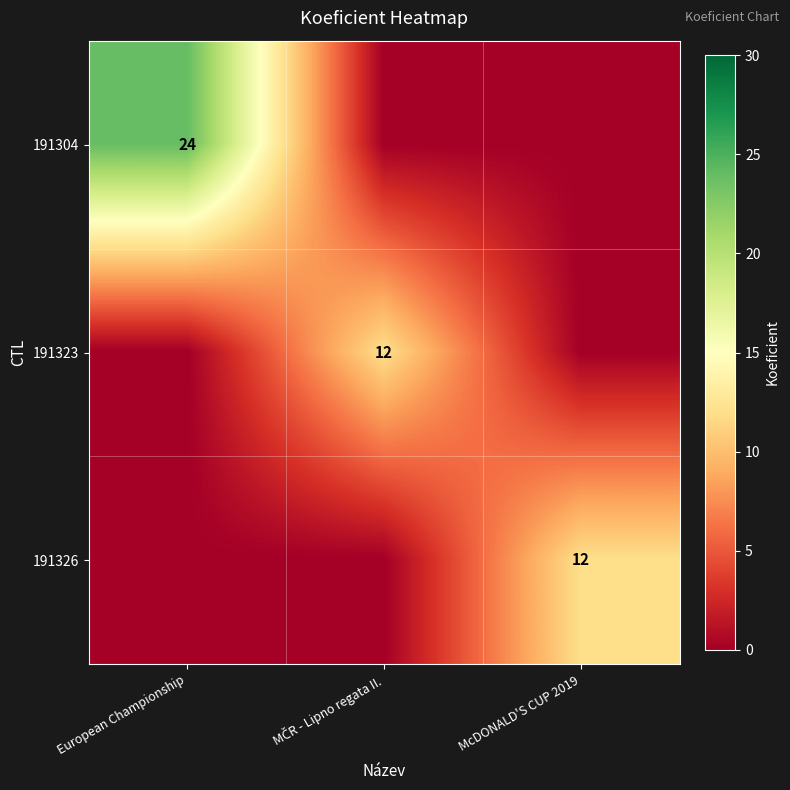

The value of 191326 at MČR - Lipno regata II. is 0. True or false?

True